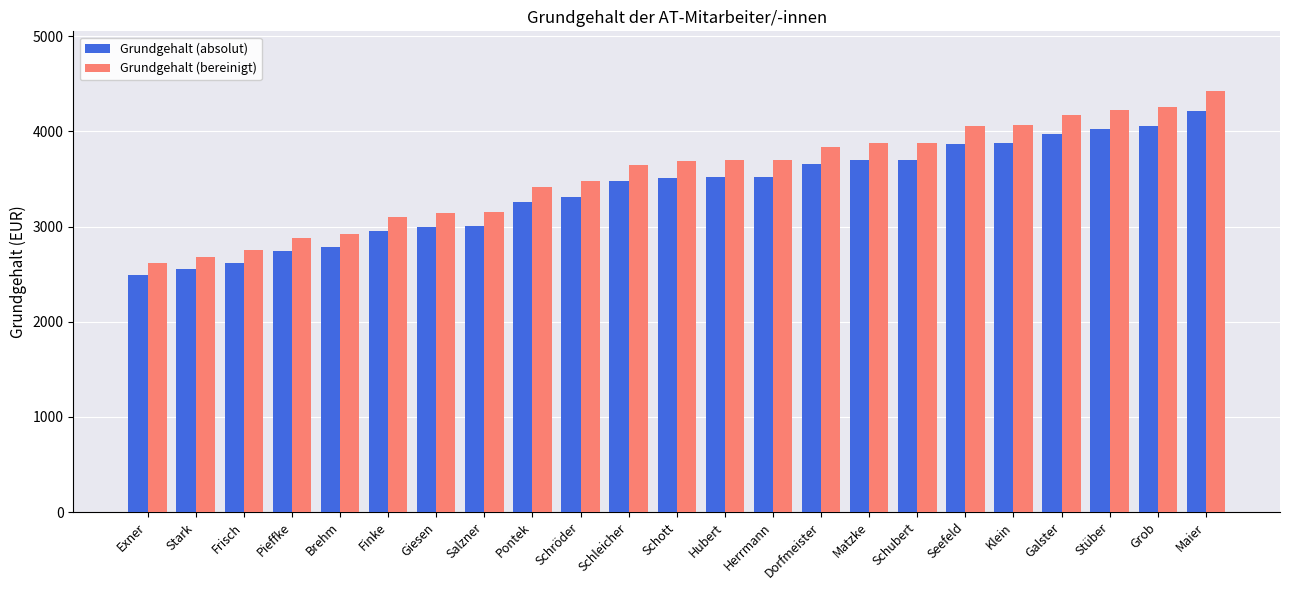

True or false: Grundgehalt (absolut) has a value of 2619.0 at Frisch.

True